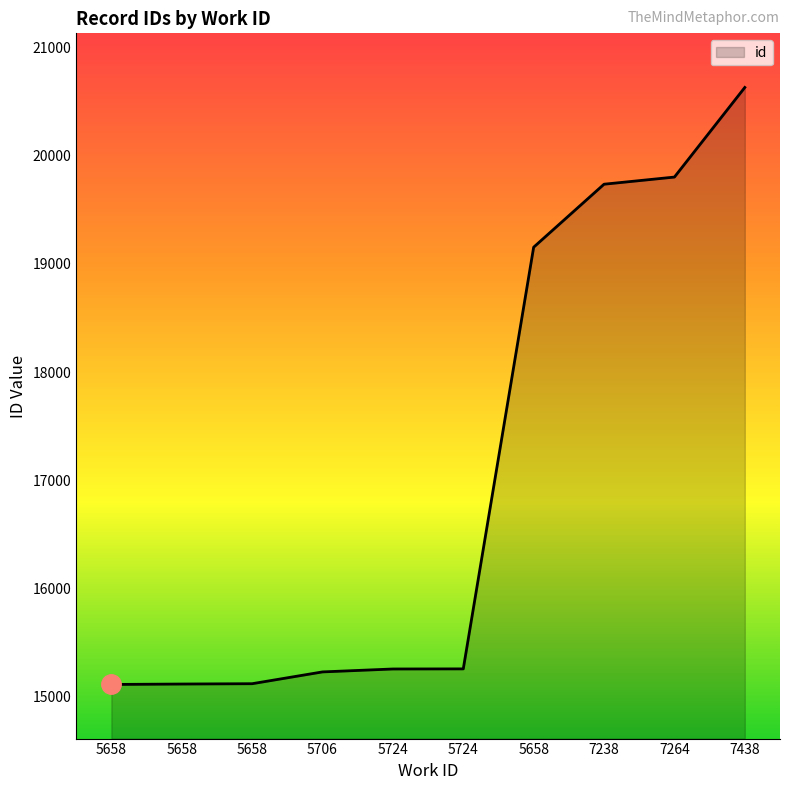

Rank the categories by value from highest to lowest.

7438, 7264, 7238, 5658, 5724, 5724, 5706, 5658, 5658, 5658